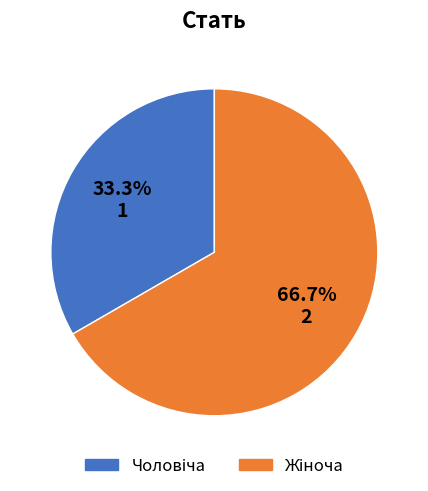

Is there any slice that represents more than half of the pie?

Yes